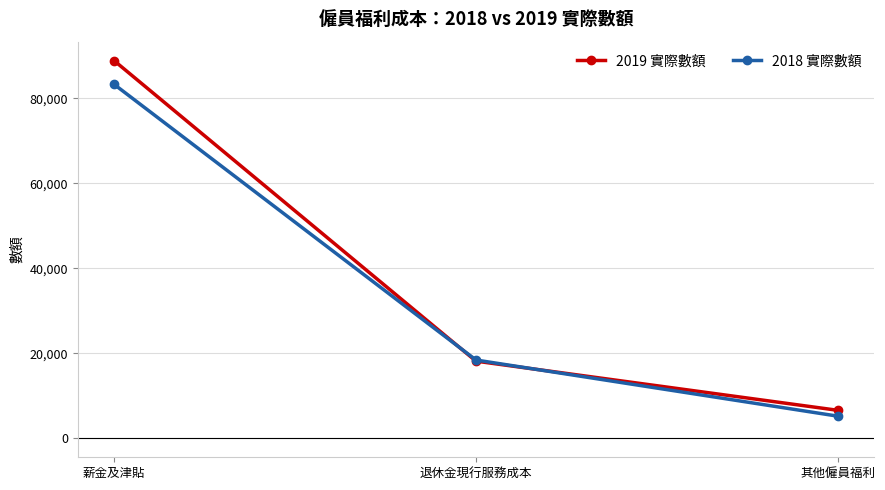

What is the difference between the maximum and second lowest values in the 2019 實際數額 series?

70720